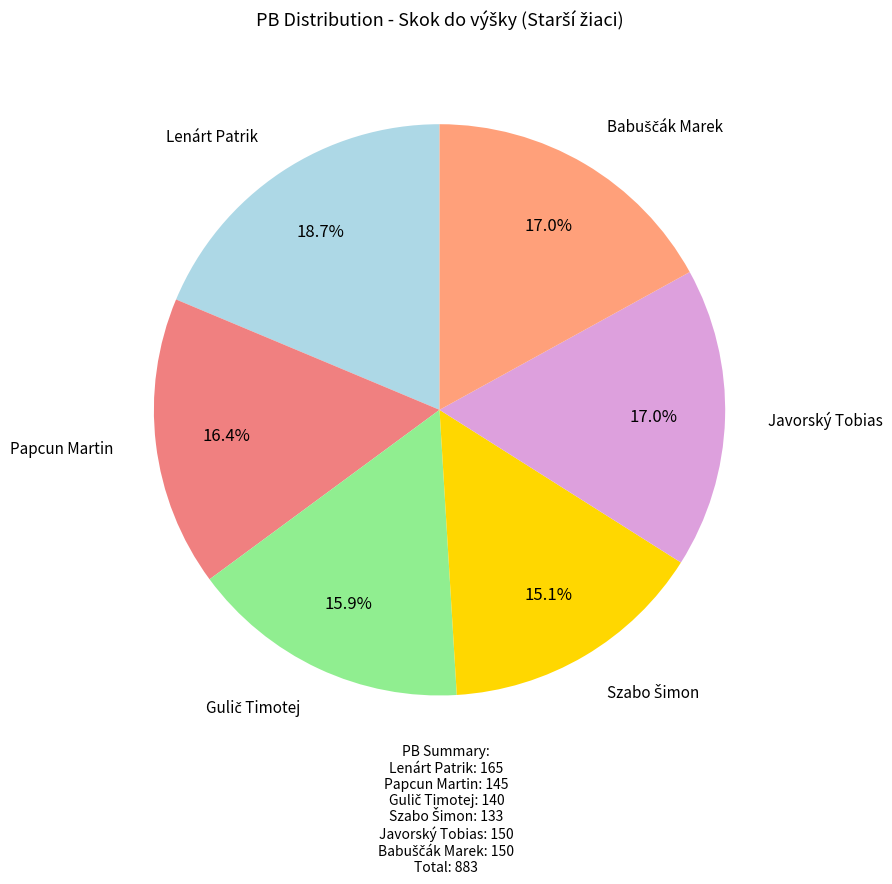

Count the number of slices in the pie.

6